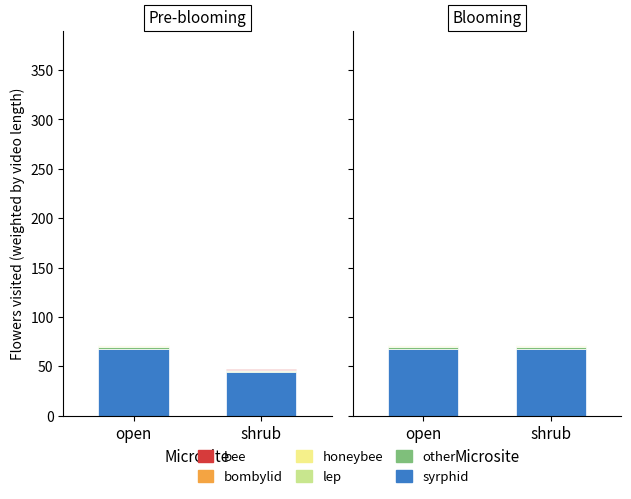

List the labels in order of bombylid value, largest first.

open, shrub